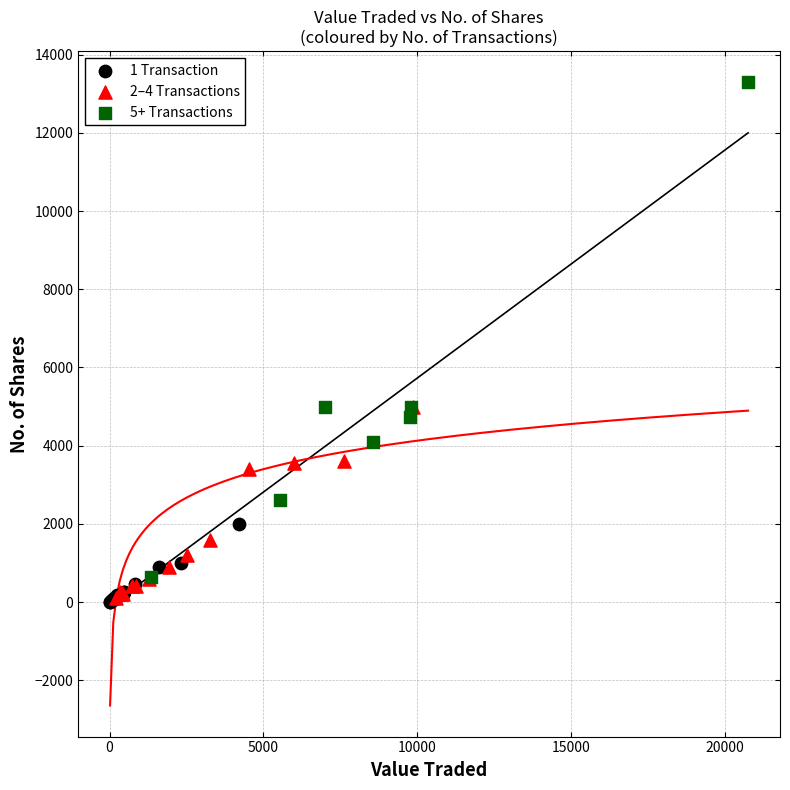

Which series has the largest Y range (max minus min)?

5+ Transactions